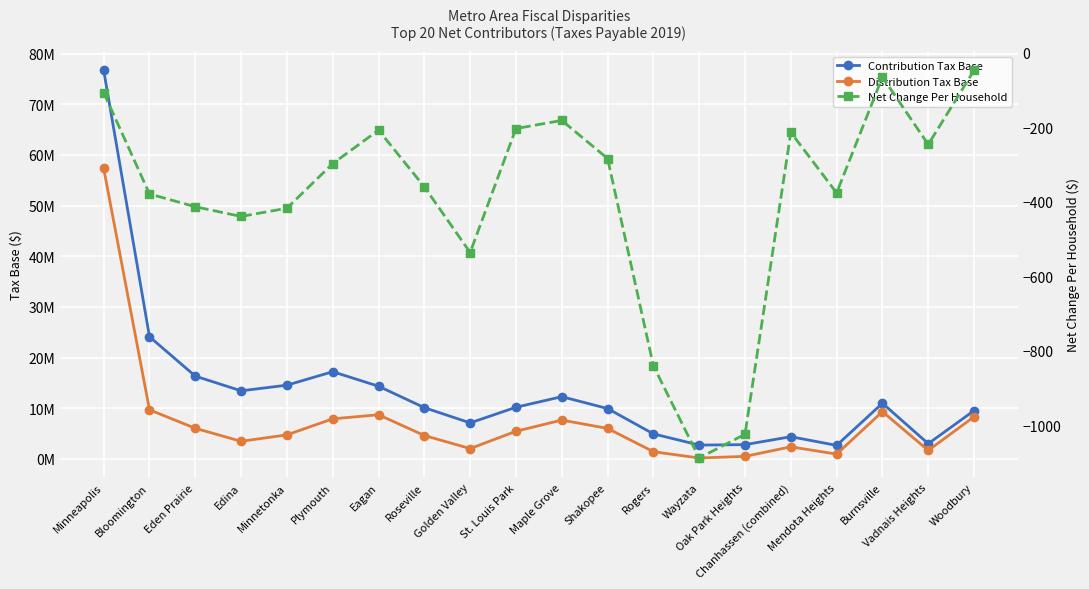

Reading left to right, what are all the values shown in this chart?

Contribution Tax Base: 76704603.0	24116556.0	16343594.0	13440625.0	14554550.0	17213735.0	14345095.0	10117064.0	7107691.0	10192562.0	12284755.0	9942748.0	4939274.0	2729054.0	2813731.0	4383296.0	2667285.0	10985518.0	3003456.0	9533122.0
Distribution Tax Base: 57332401.0	9685578.0	6041478.0	3473642.0	4745337.0	7910966.0	8715950.0	4614257.0	2036113.0	5451218.0	7665189.0	6019543.0	1421011.0	172044.0	501199.0	2381522.0	946372.0	9328938.0	1676302.0	8314911.0
Net Change Per Household: -107.4	-379.5	-413.9	-439.9	-417.8	-298.1	-208.2	-360.4	-536.7	-204.0	-182.1	-284.4	-840.9	-1088.5	-1024.6	-214.2	-376.7	-65.6	-246.6	-47.7